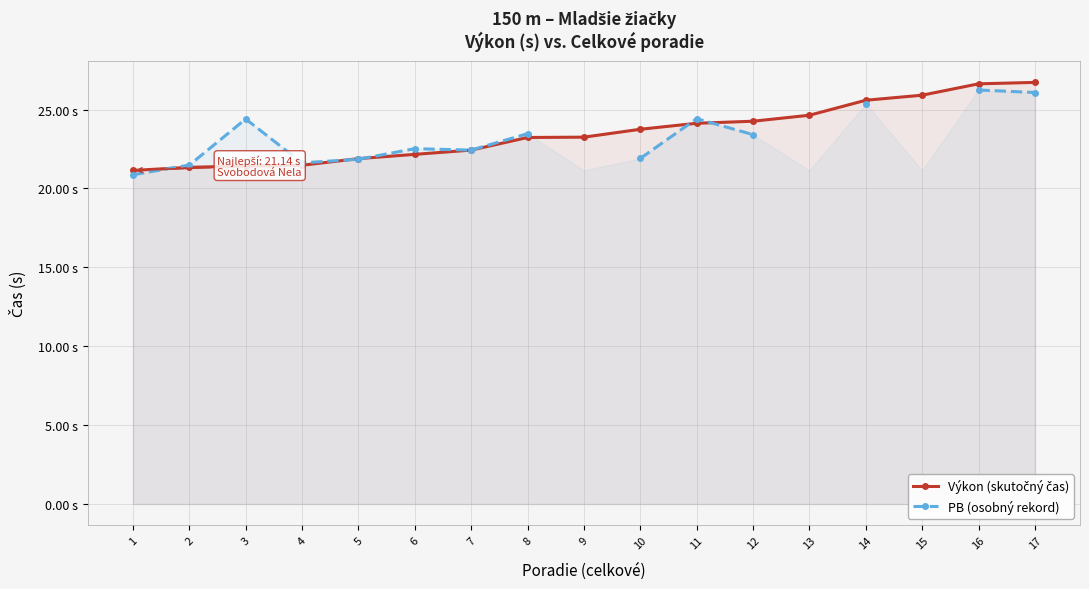

Between 15 and 14, which is larger?

15